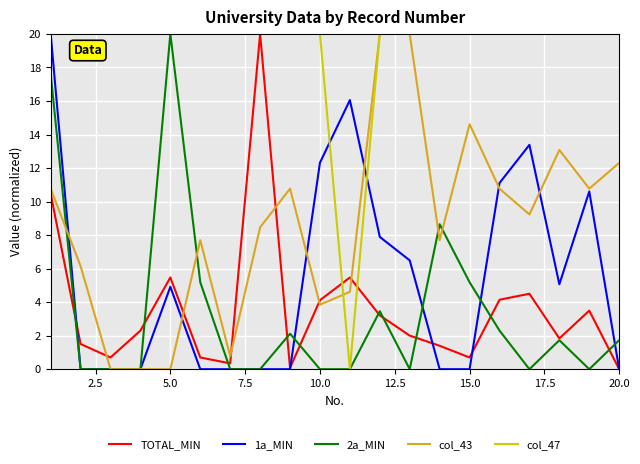

Which series has the largest total across all categories?

col_47